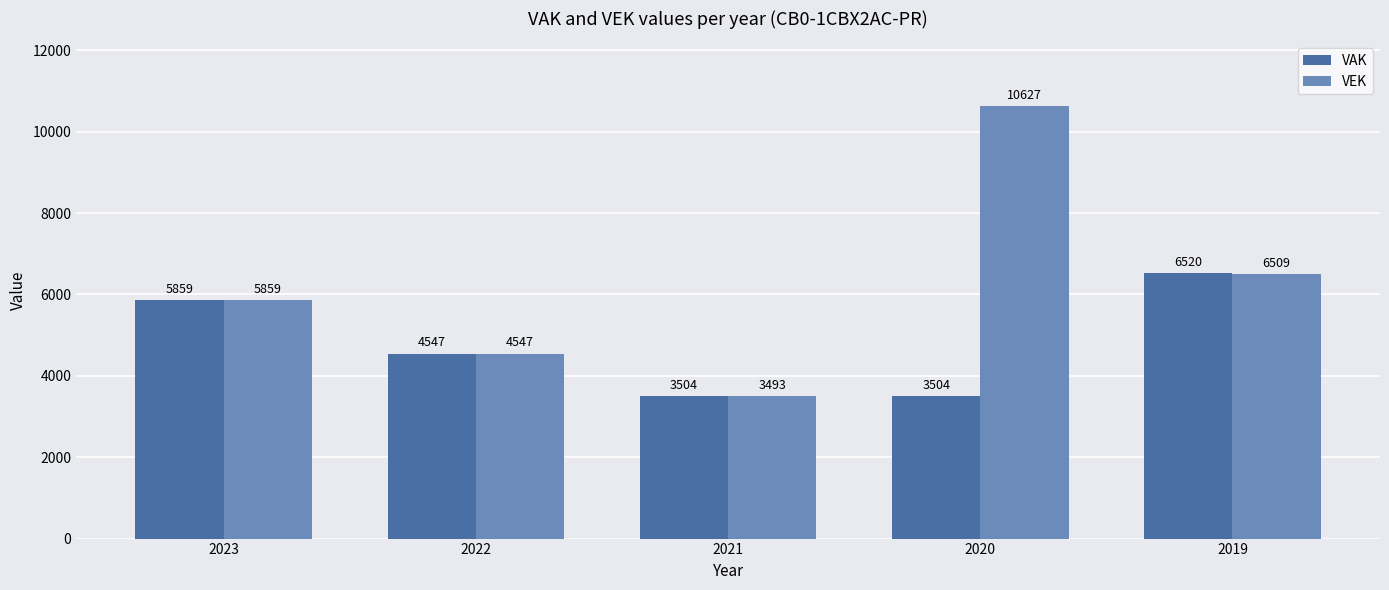

How many bars are there in each group?

2